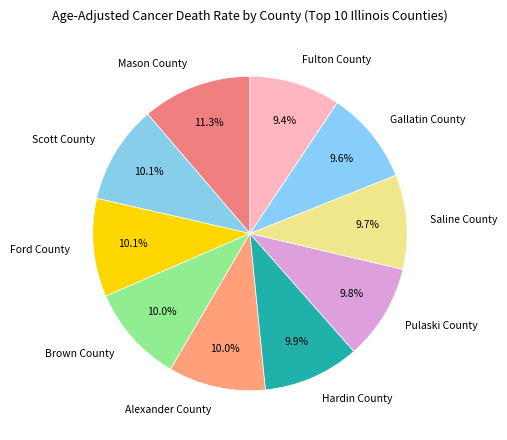

What percentage is NOT represented by Hardin County?

90.1%